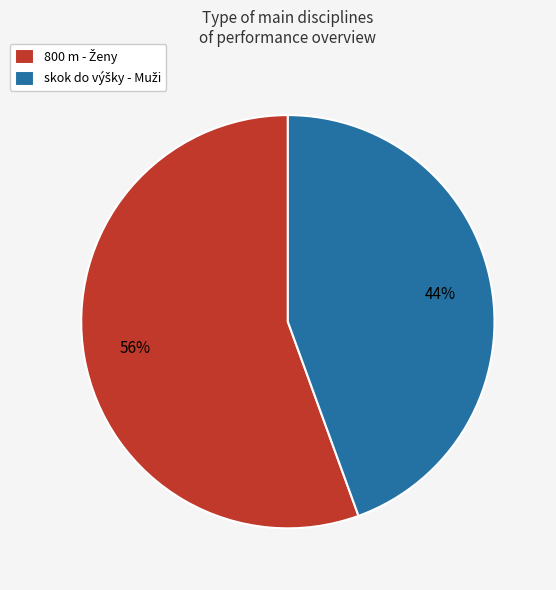

Is there a majority slice in this chart?

Yes